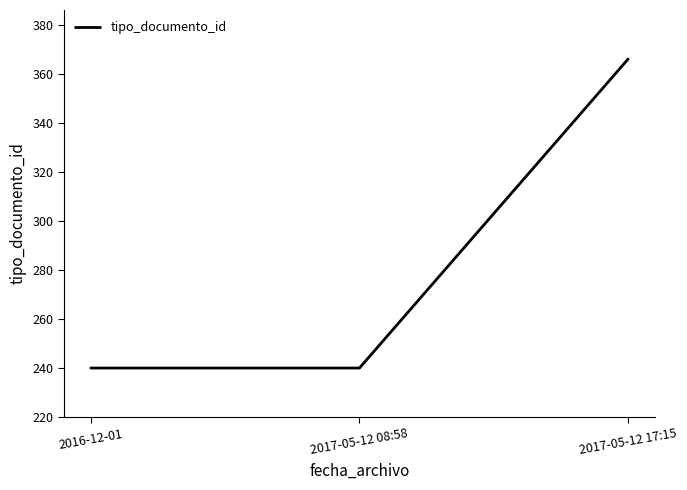

What is the sum of the values at 2017-05-12 17:15 and 2017-05-12 08:58?

606